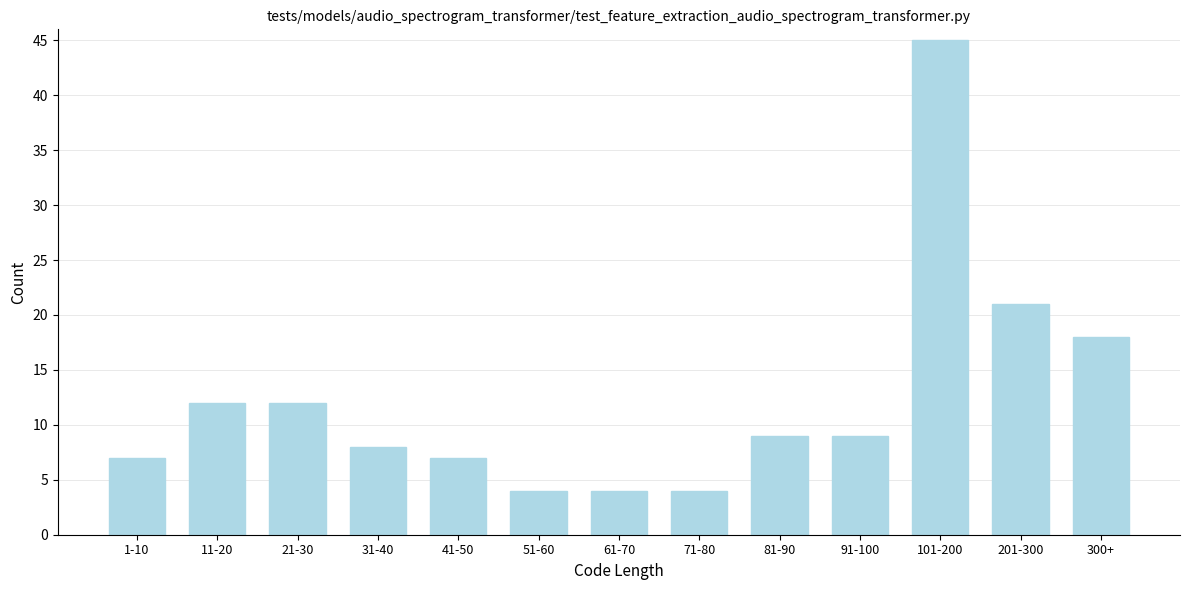

Reading right to left, what are all the values shown in this chart?

18	21	45	9	9	4	4	4	7	8	12	12	7